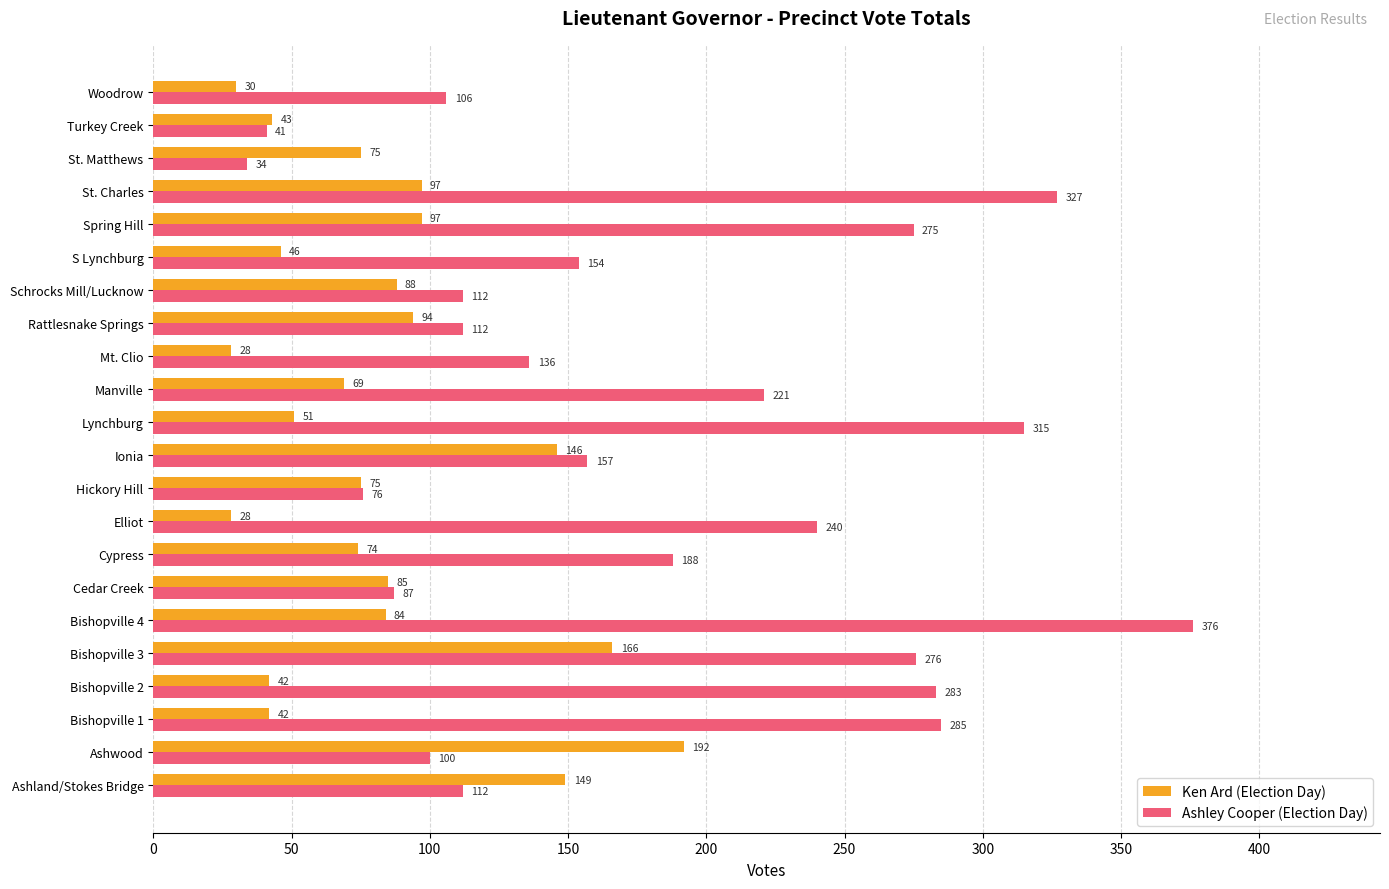

List the series in order of their peak value, lowest first.

Ken Ard (Election Day), Ashley Cooper (Election Day)